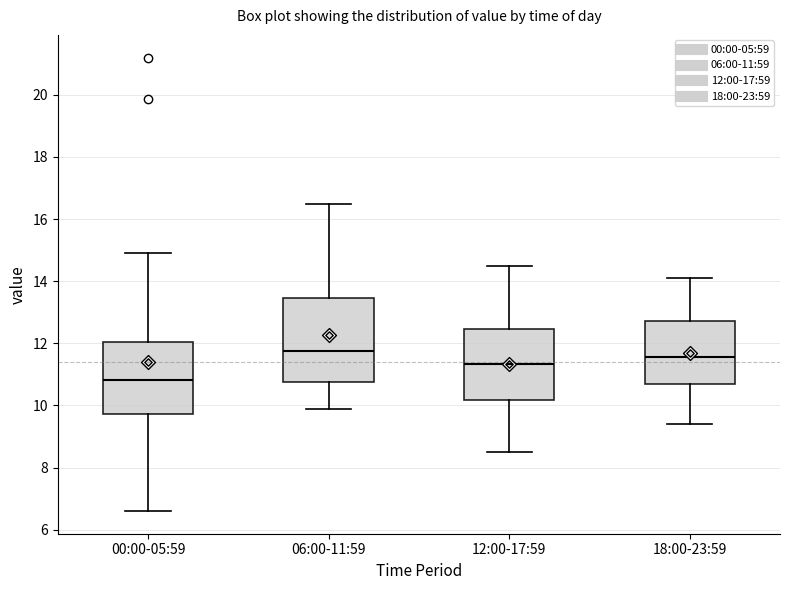

Reading left to right, transcribe this box plot: for each box, give where its median line is, the range the box spans, and where its two whiskers end, as read against the y-axis. The values are not printed on the chart, so give them approximately, as read against the axis.

00:00-05:59: median 10.8, box 9.8 to 12.0, whiskers 6.6 to 15.0
06:00-11:59: median 11.8, box 10.8 to 13.4, whiskers 10.0 to 16.6
12:00-17:59: median 11.4, box 10.2 to 12.4, whiskers 8.6 to 14.6
18:00-23:59: median 11.6, box 10.6 to 12.8, whiskers 9.4 to 14.2